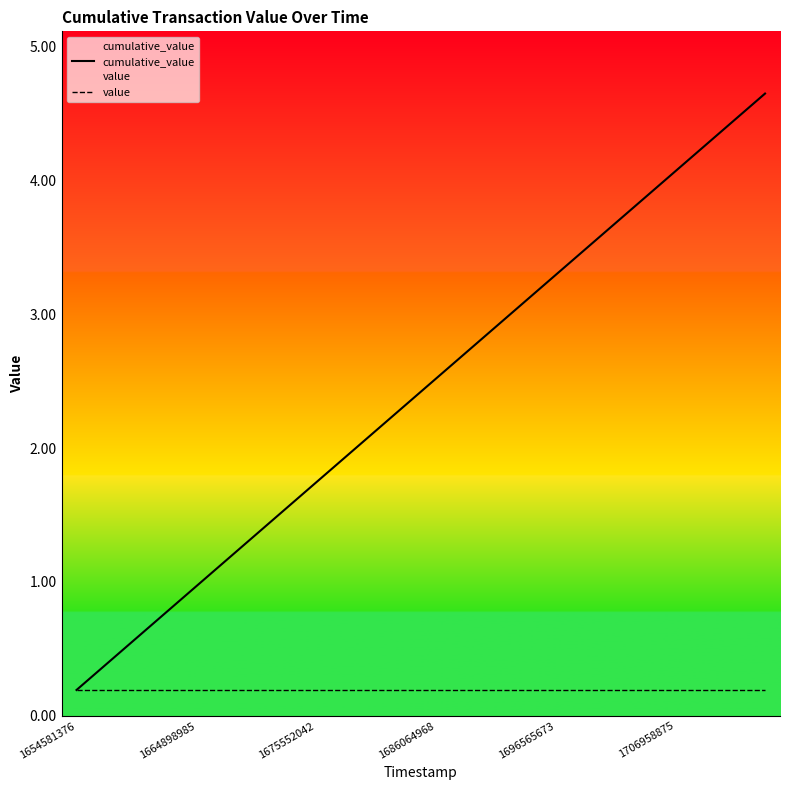

The value of cumulative_value at 1696565673 is 4.9. True or false?

False